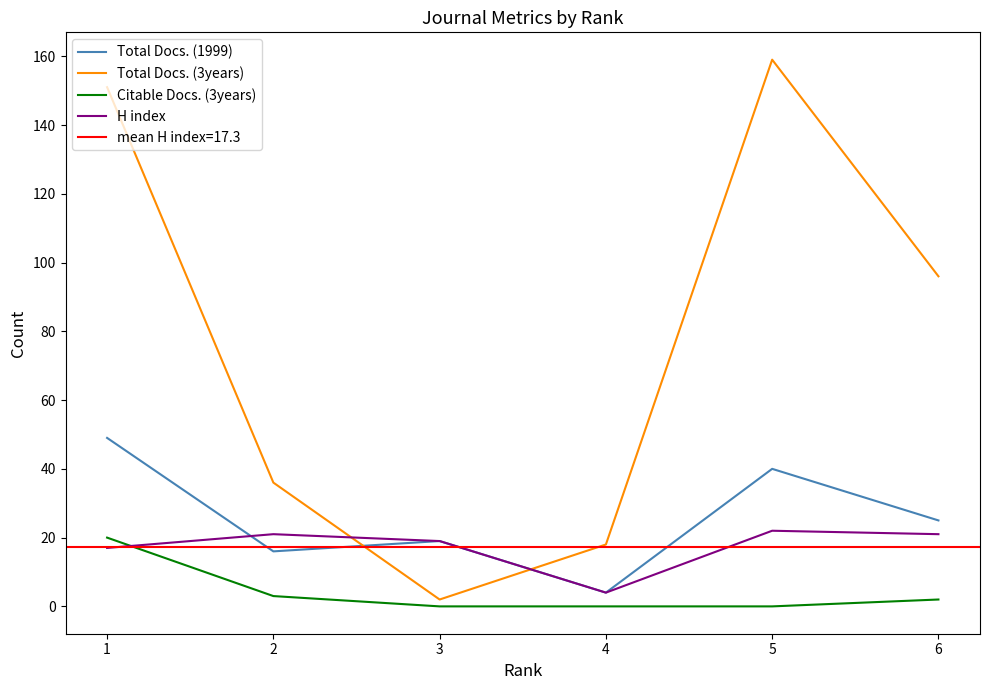

At which label is Total Docs. (3years) closest to 80?

6